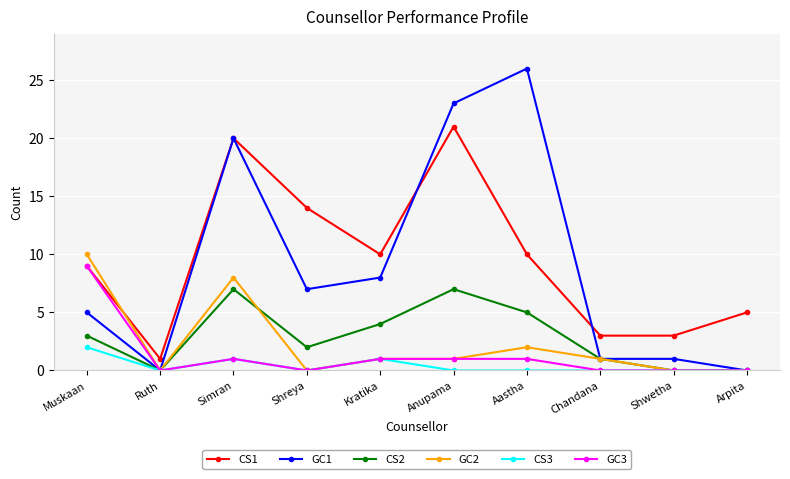

What is the label of the 4th point from the right?

Aastha